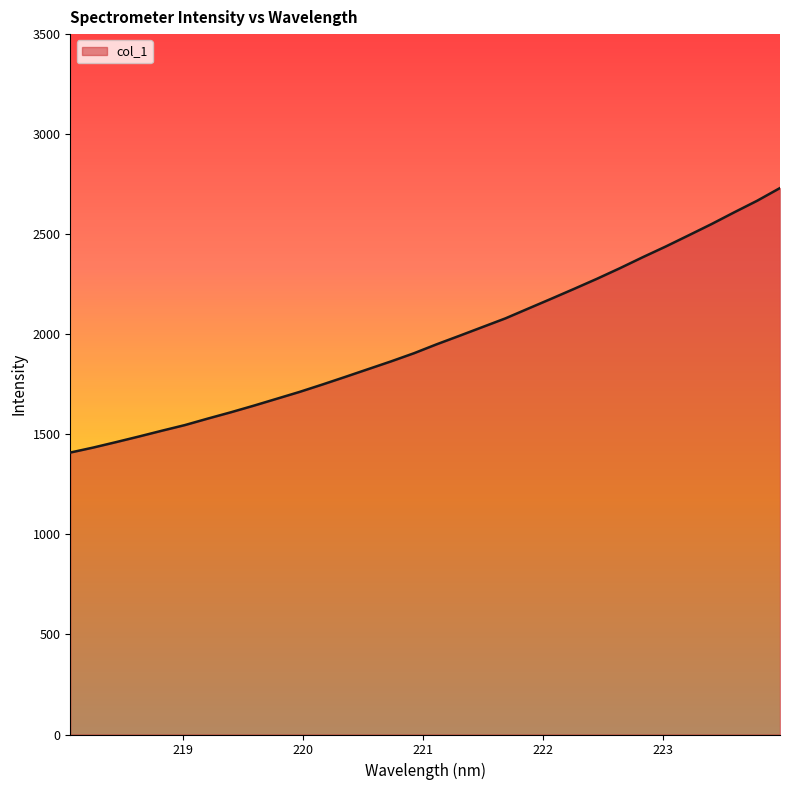

What is the maximum value shown in the chart?

2730.8